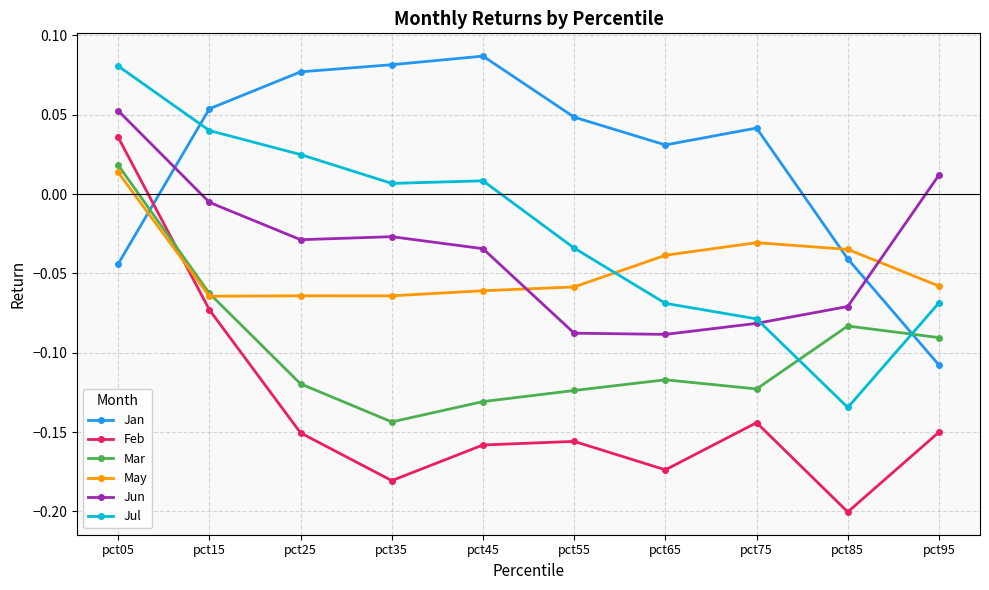

What are all the series names shown in the legend?

Jan, Feb, Mar, May, Jun, Jul